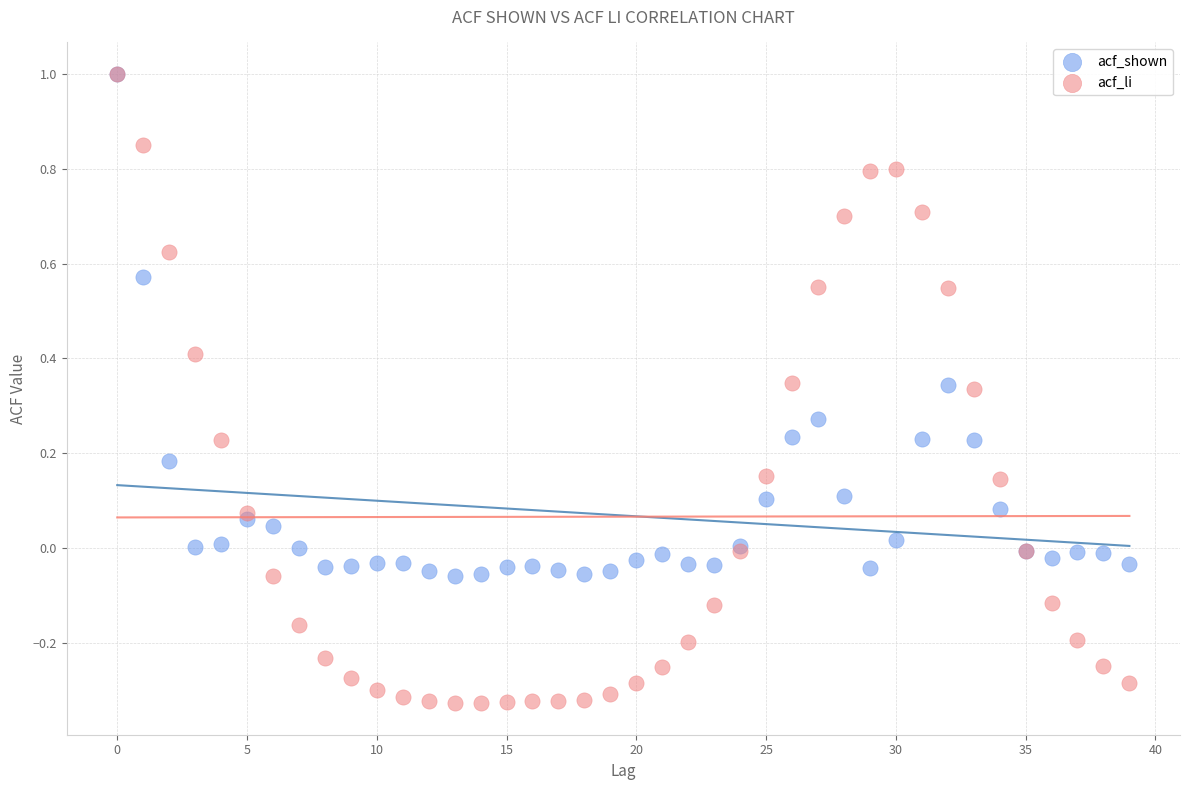

What are all the series names shown in the legend?

acf_shown, acf_li